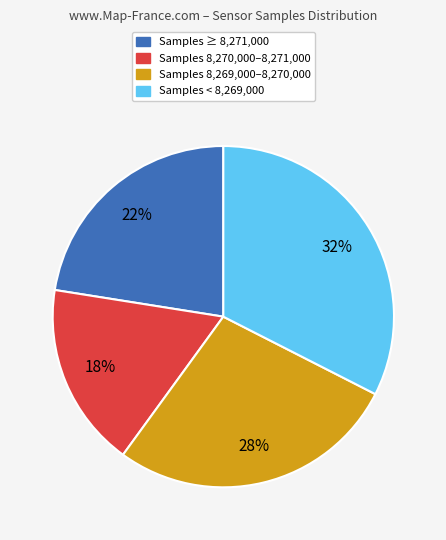

How many segments does this pie chart have?

4